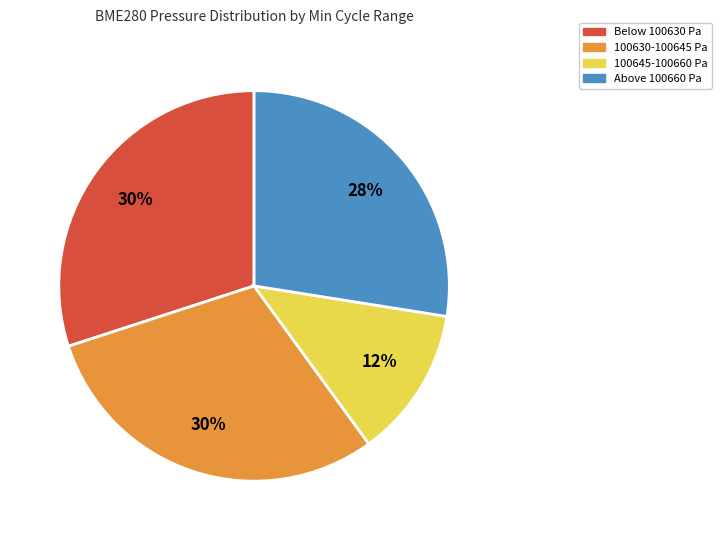

Is there a majority slice in this chart?

No